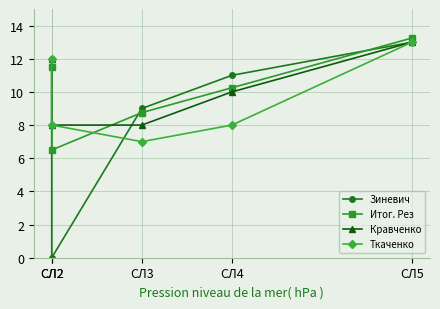

At which category is the sum across all series the highest?

СЛ5